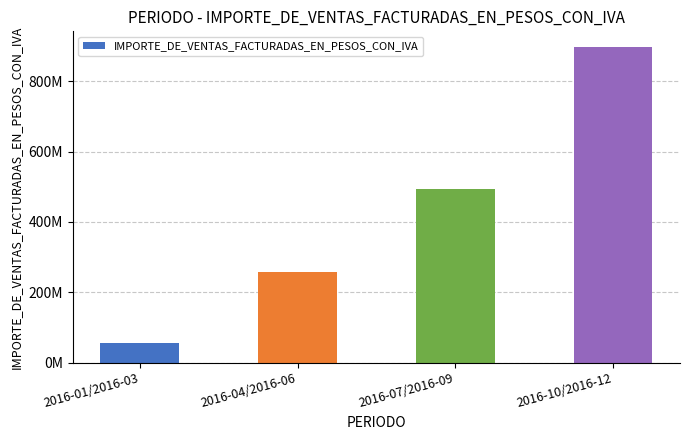

List the labels in order of value, largest first.

2016-10/2016-12, 2016-07/2016-09, 2016-04/2016-06, 2016-01/2016-03